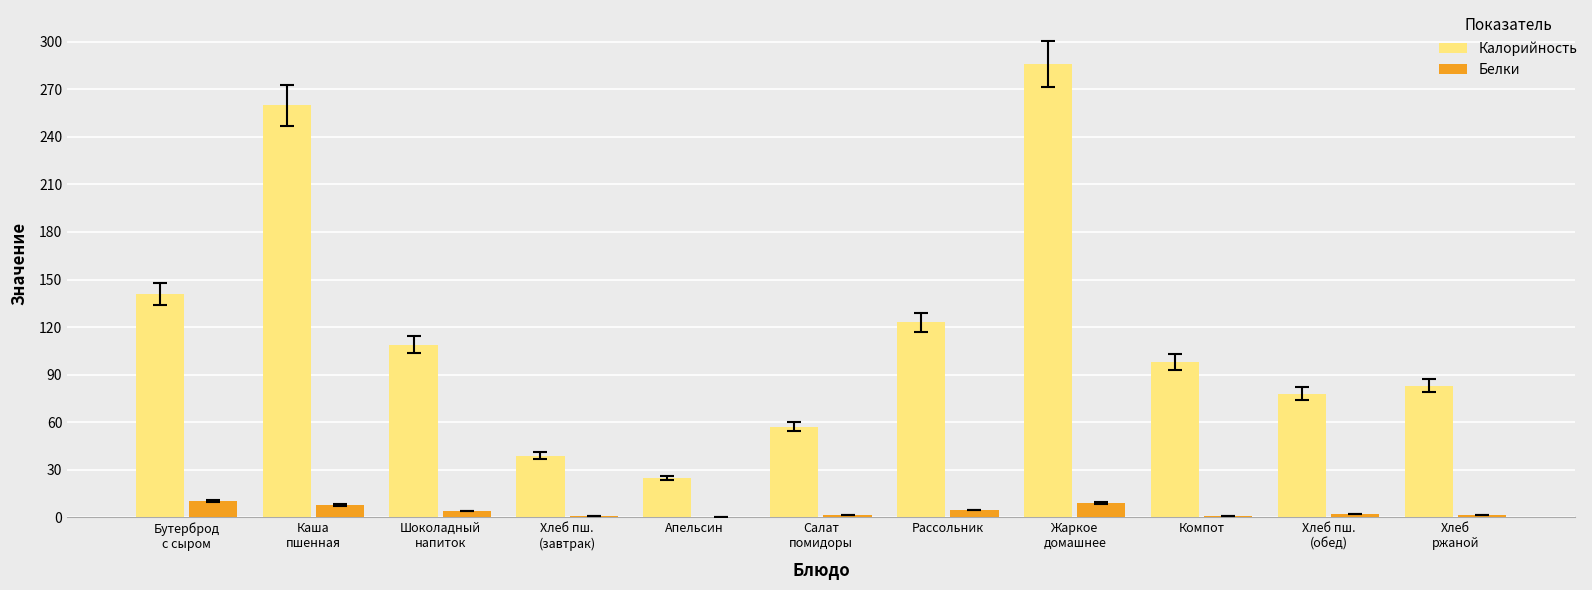

What is the greatest value displayed?

286.0